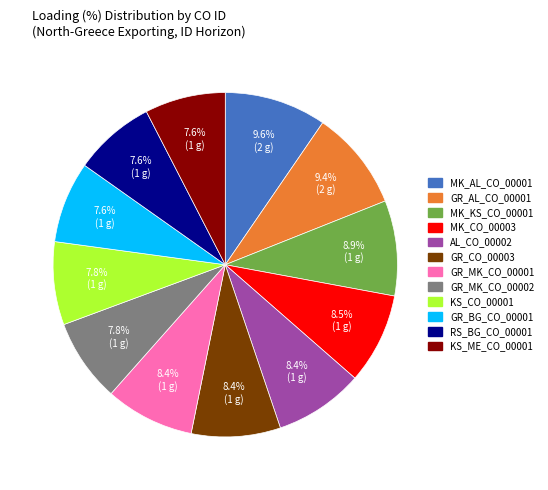

Does any single category account for the majority?

No